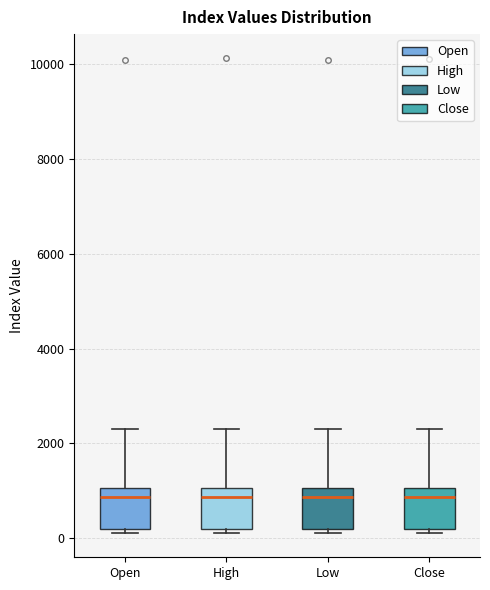

Reading left to right, transcribe this box plot: for each box, give where its median line is, the range the box spans, and where its two whiskers end, as read against the y-axis. The values are not printed on the chart, so give them approximately, as read against the axis.

Open: median 800, box 200 to 1000, whiskers 0 to 2200
High: median 800, box 200 to 1000, whiskers 0 to 2400
Low: median 800, box 200 to 1000, whiskers 0 to 2200
Close: median 800, box 200 to 1000, whiskers 0 to 2400